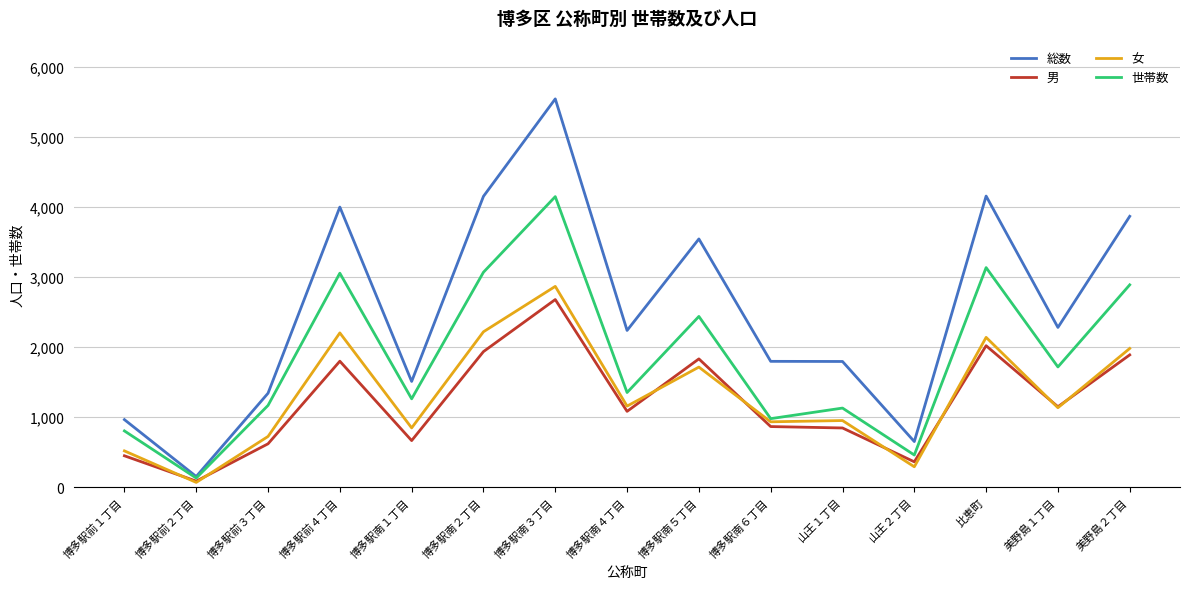

True or false: 男 and 総数 cross at least once.

False